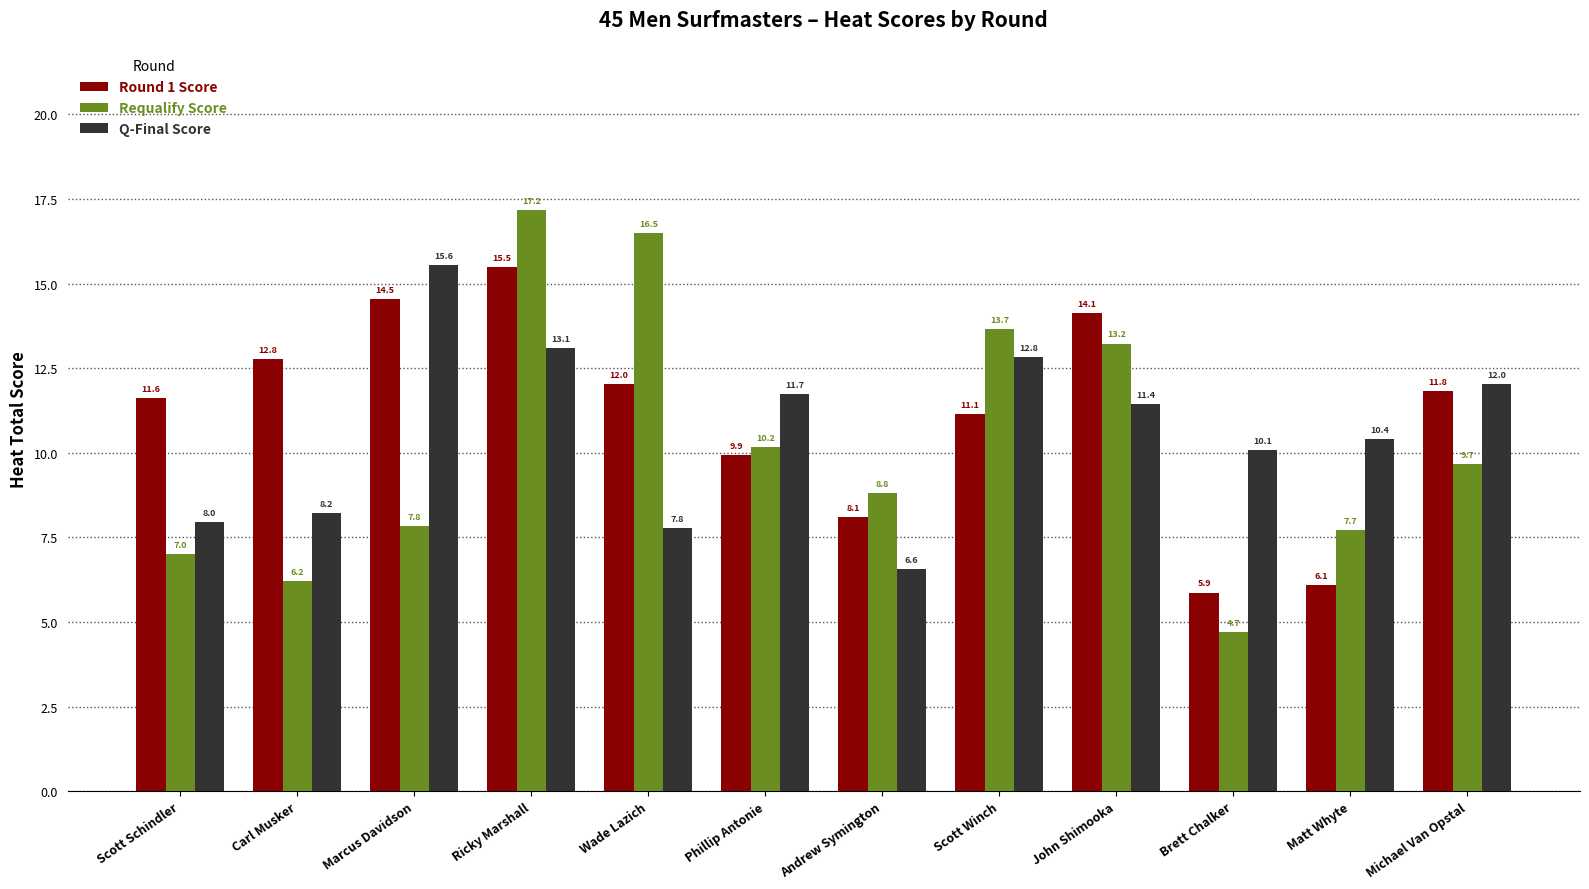

What is the spread (max minus min) of values at Ricky Marshall?

4.1